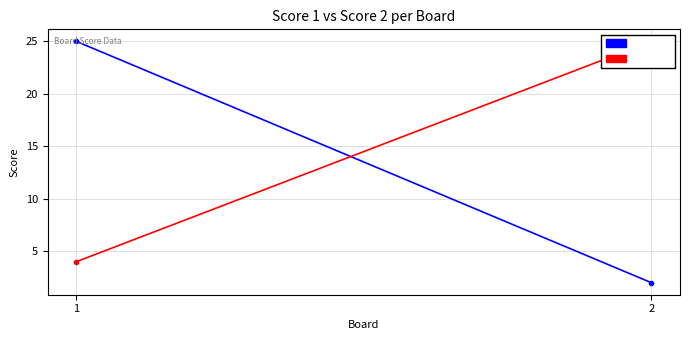

At which category is the sum across all series the highest?

1